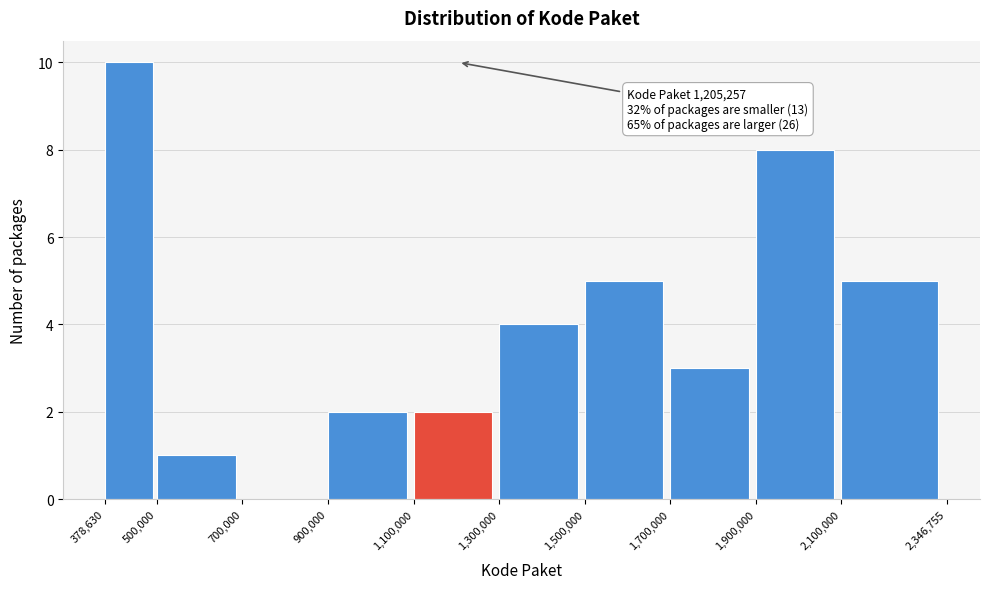

Over which range of the x-axis is the bar tallest?

378,630 to 500,000